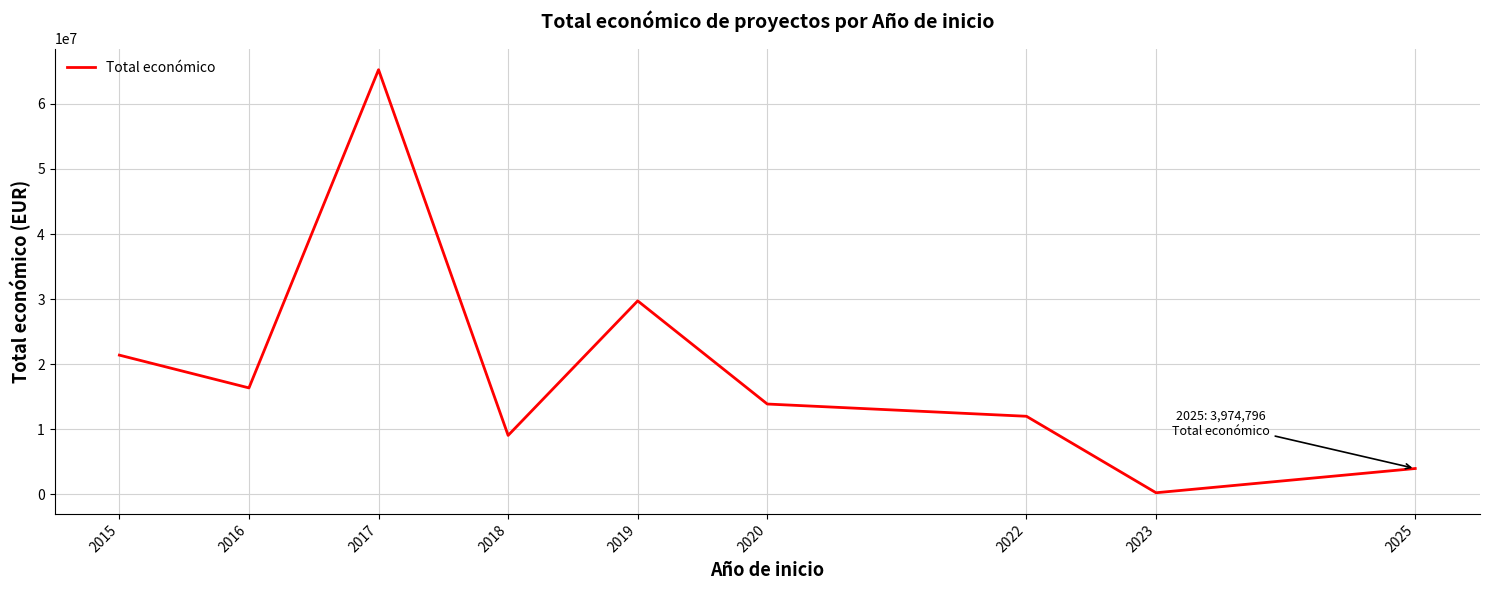

Reading left to right, transcribe all the data shown in this chart.

2015=21395287	2016=16359064	2017=65254929	2018=9061244	2019=29731720	2020=13882907	2022=11999659	2023=249840	2025=3974796